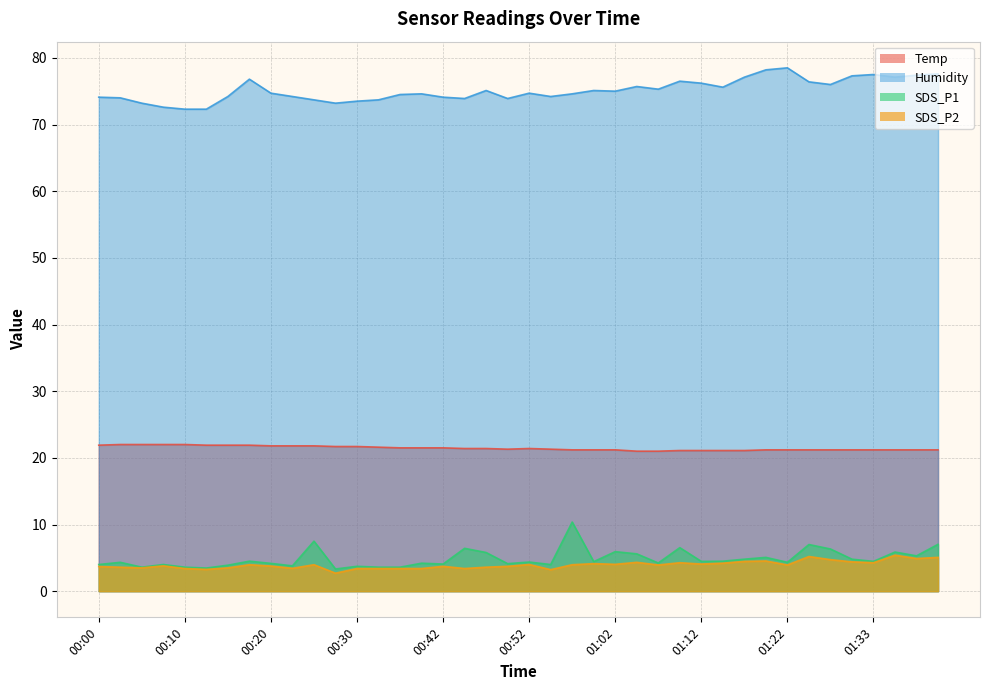

At which category does Humidity reach its first local valley?

00:27